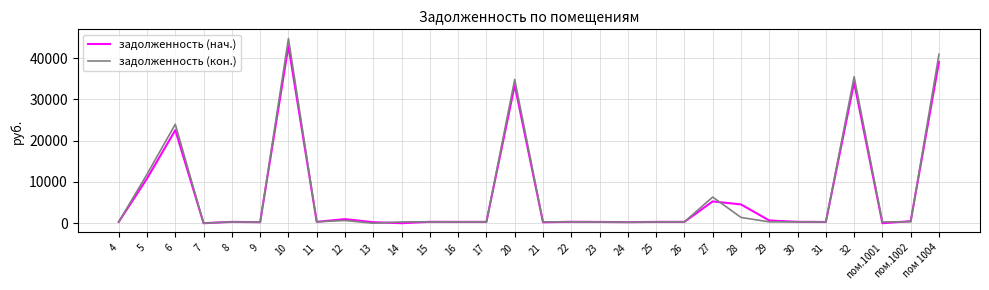

Where is the first local maximum for задолженность (кон.)?

6